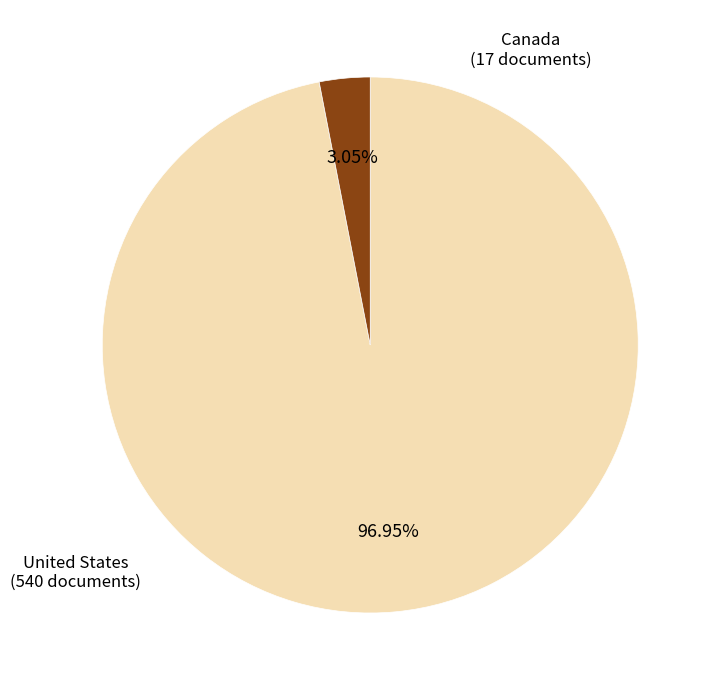

Does any single category account for the majority?

Yes